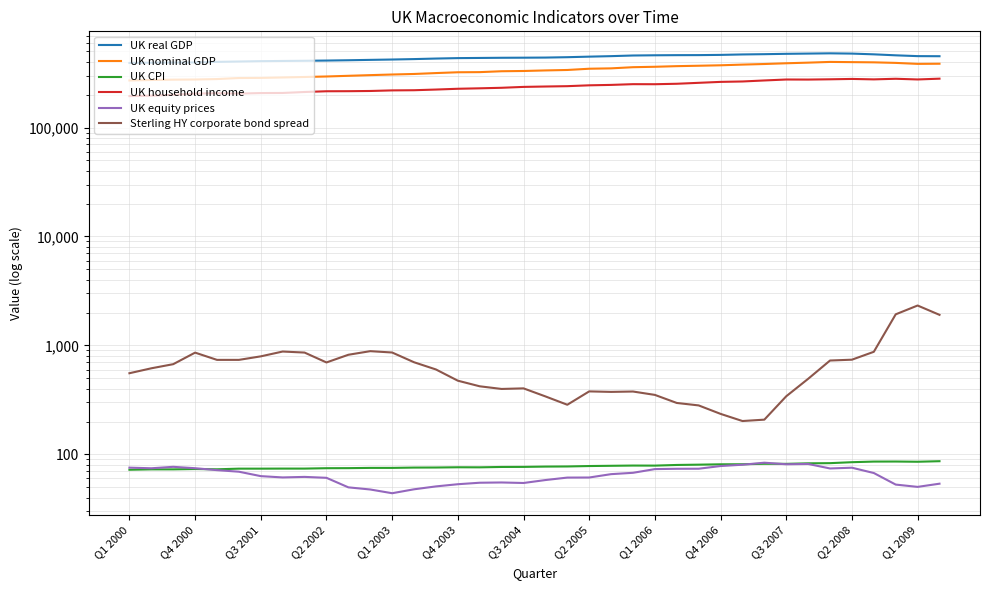

True or false: UK household income has more than 0 interior local peaks.

True